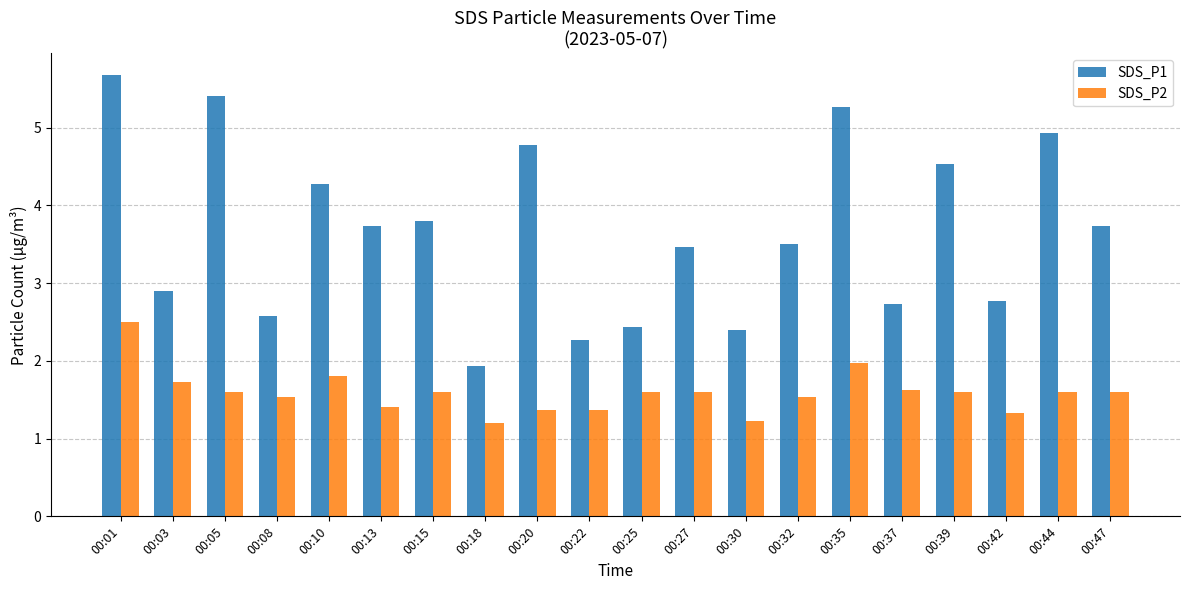

List the series in order of their overall mean, highest first.

SDS_P1, SDS_P2